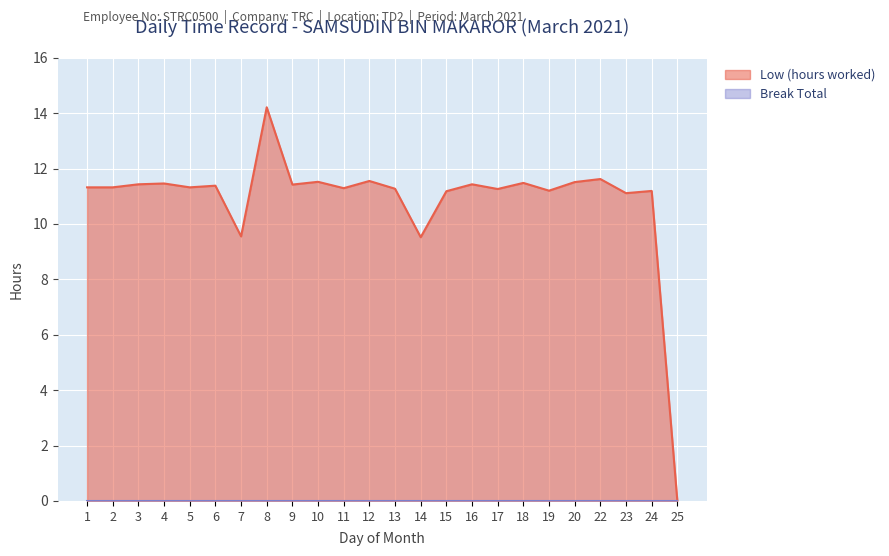

Between 19 and 25, which is larger?

19